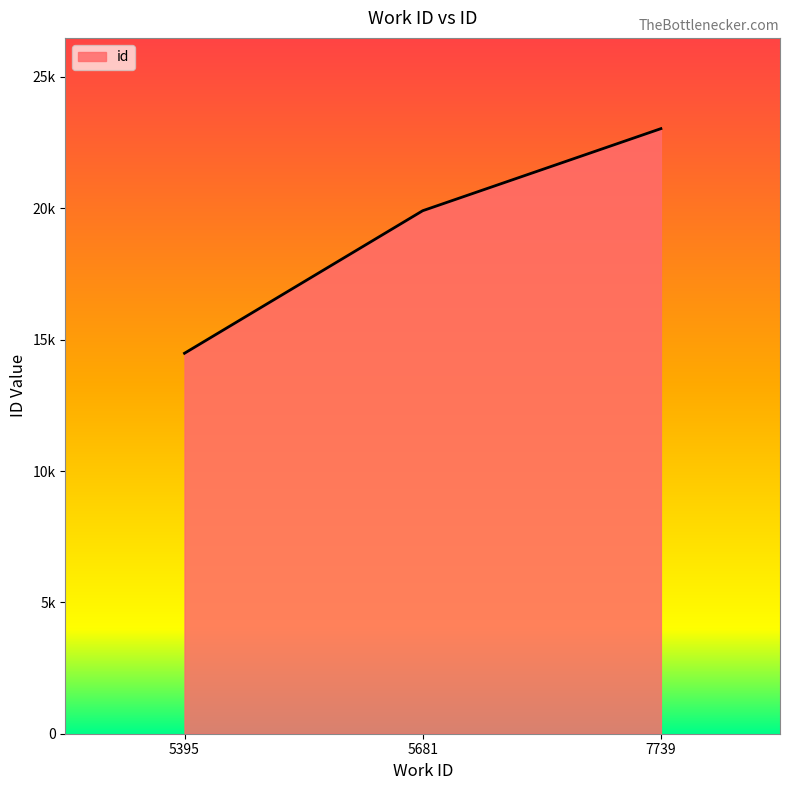

Is this an area chart (filled region under the line)?

Yes